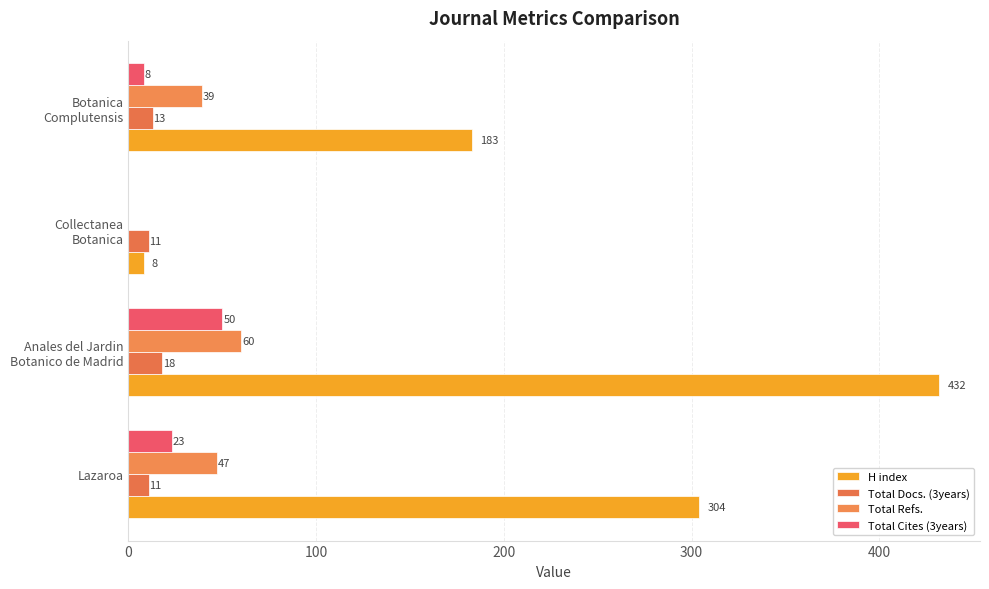

How many categories are shown in the chart?

4